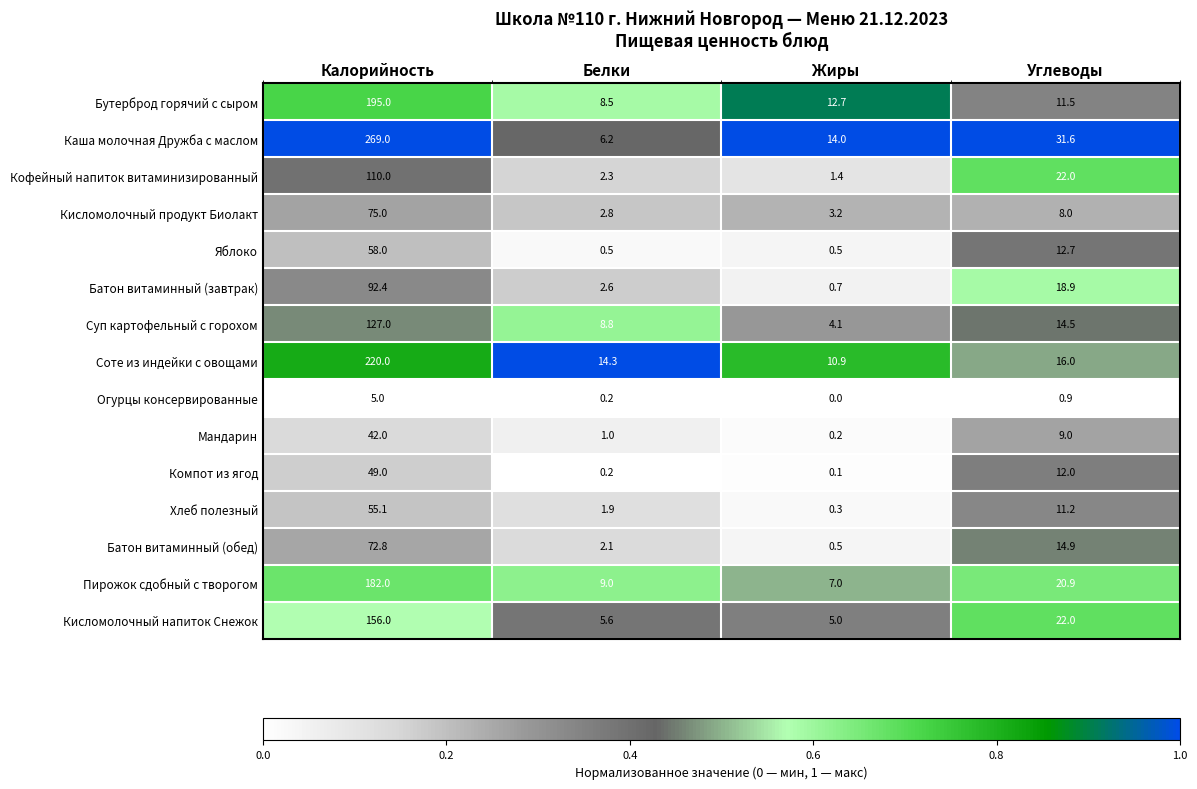

List the series in order of their peak value, lowest first.

Огурцы консервированные, Мандарин, Компот из ягод, Хлеб полезный, Яблоко, Батон витаминный (обед), Кисломолочный продукт Биолакт, Батон витаминный (завтрак), Кофейный напиток витаминизированный, Суп картофельный с горохом, Кисломолочный напиток Снежок, Пирожок сдобный с творогом, Бутерброд горячий с сыром, Соте из индейки с овощами, Каша молочная Дружба с маслом